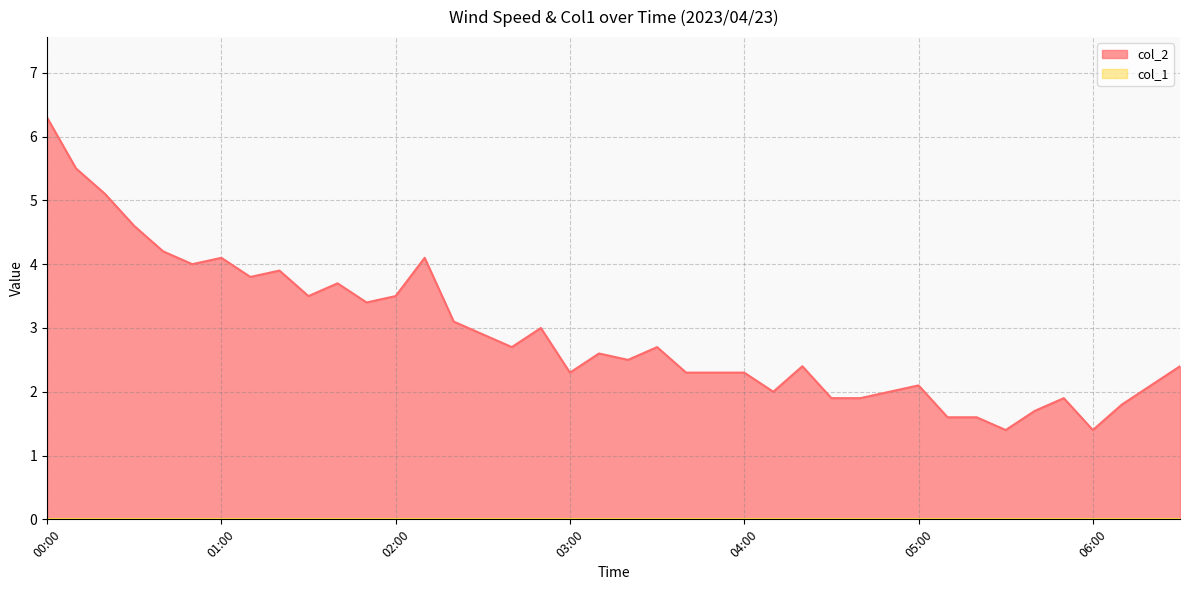

Reading left to right, list all the values displayed in this chart.

00:00=6.3	00:10=5.5	00:20=5.1	00:30=4.6	00:40=4.2	00:50=4.0	01:00=4.1	01:10=3.8	01:20=3.9	01:30=3.5	01:40=3.7	01:50=3.4	02:00=3.5	02:10=4.1	02:20=3.1	02:30=2.9	02:40=2.7	02:50=3.0	03:00=2.3	03:10=2.6	03:20=2.5	03:30=2.7	03:40=2.3	03:50=2.3	04:00=2.3	04:10=2.0	04:20=2.4	04:30=1.9	04:40=1.9	04:50=2.0	05:00=2.1	05:10=1.6	05:20=1.6	05:30=1.4	05:40=1.7	05:50=1.9	06:00=1.4	06:10=1.8	06:20=2.1	06:30=2.4